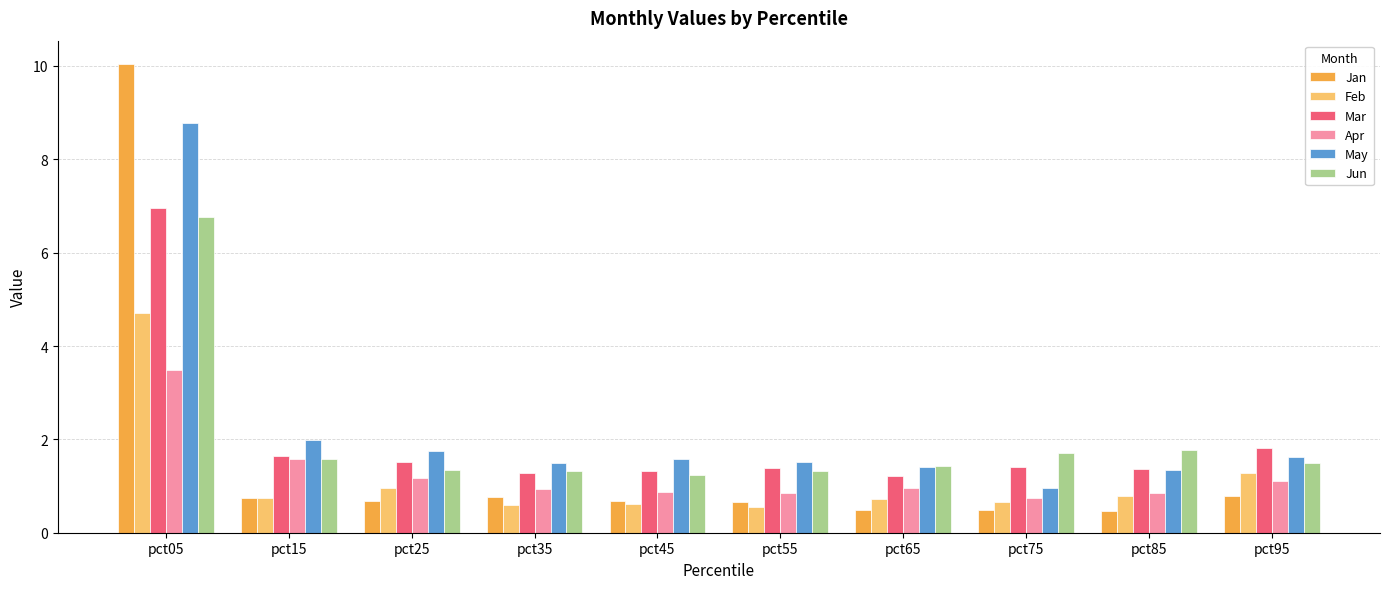

What is the value of the May bar at the 6th from the left?

1.5